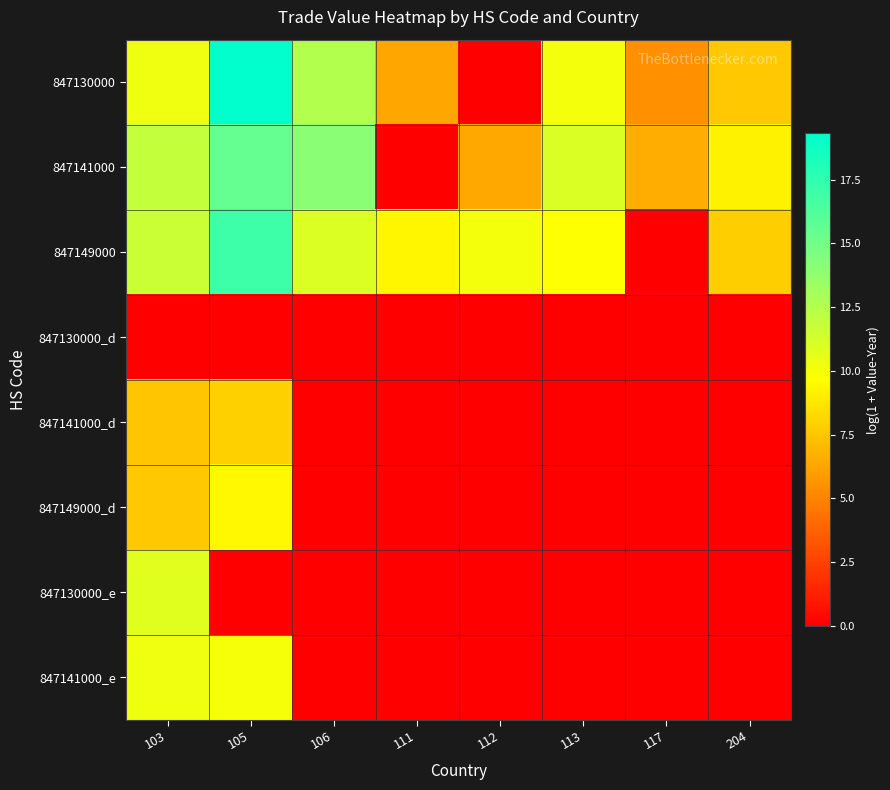

At how many categories does at least one series exceed 10?

5